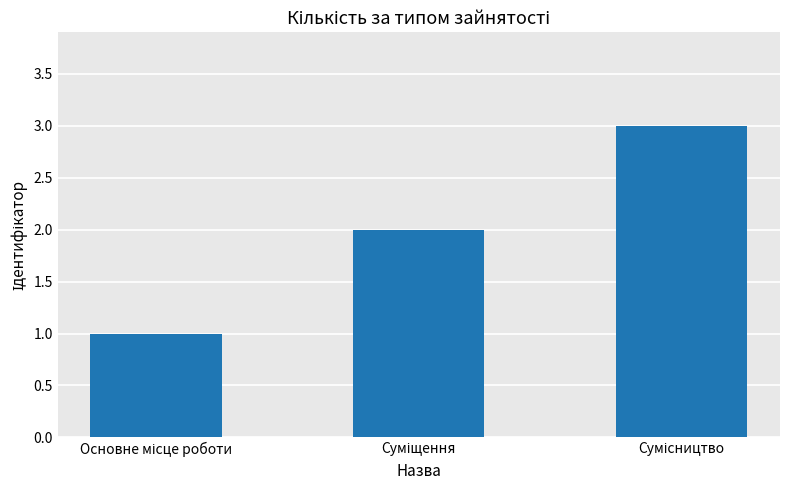

What is the sum of all values?

6